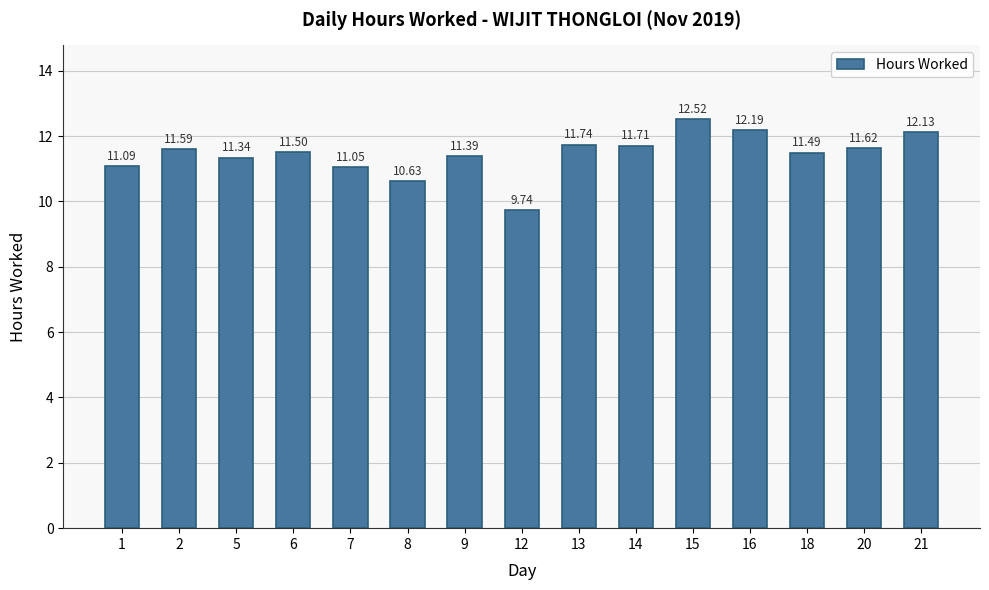

List the labels in order of value, largest first.

15, 16, 21, 13, 14, 20, 2, 6, 18, 9, 5, 1, 7, 8, 12